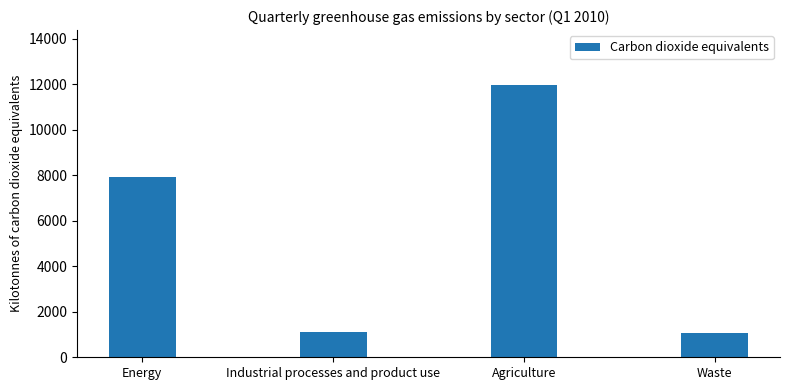

What is the maximum value shown in the chart?

11985.3